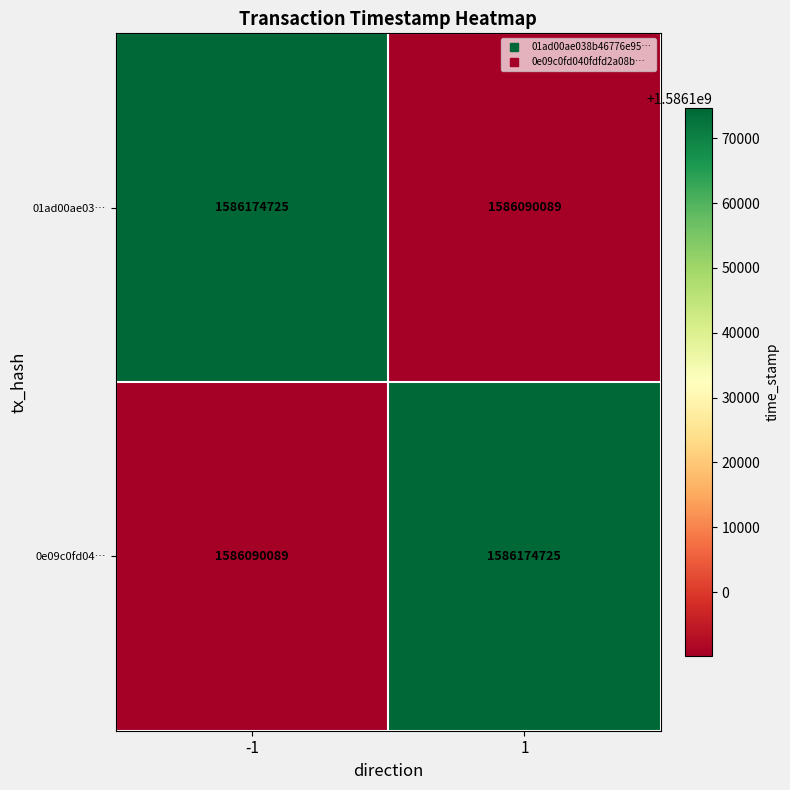

What is the sum of the 01ad00ae03… values at -1 and 1?

3172264814